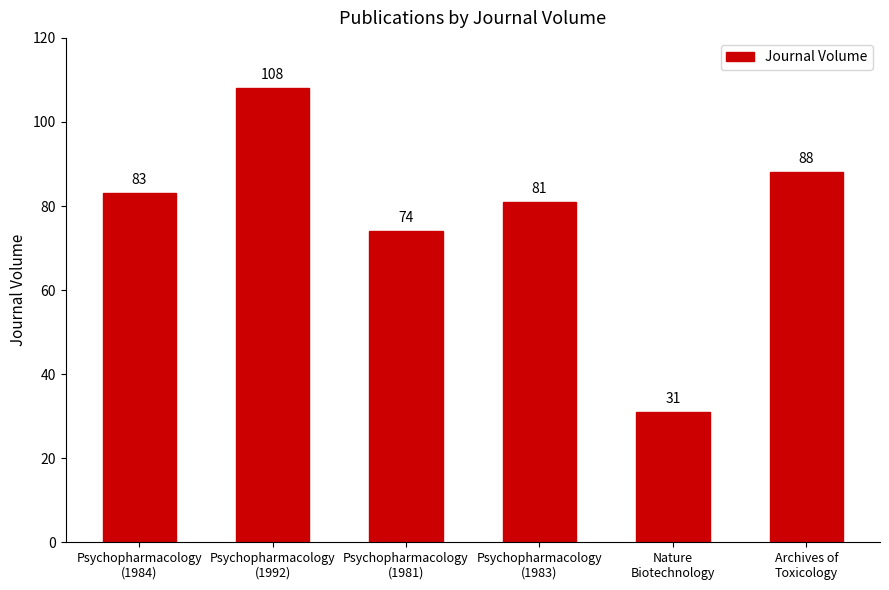

Read the value at Nature
Biotechnology, to the nearest 10.

30